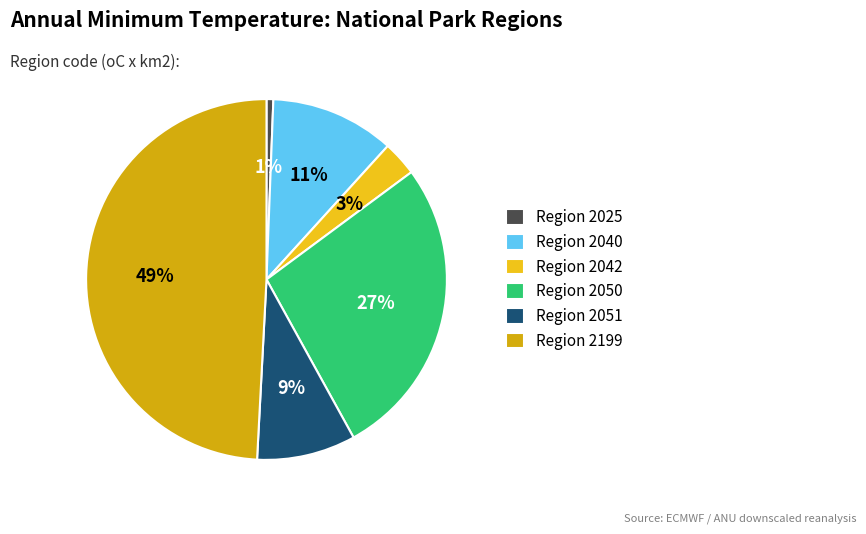

What is the smallest slice in the pie chart?

Region 2025